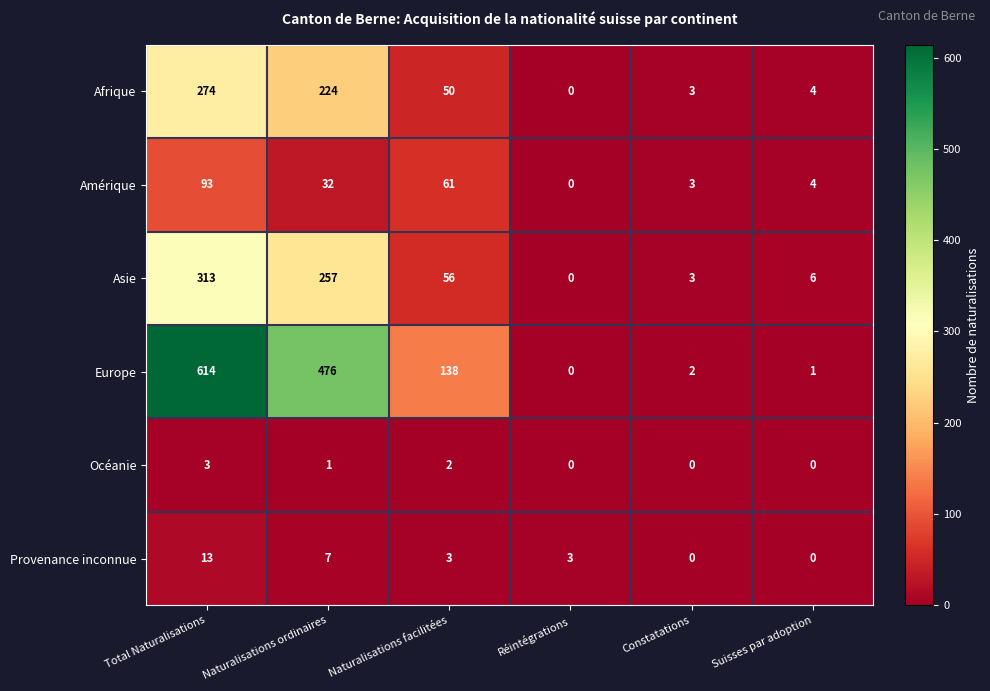

How many Provenance inconnue values are between 0 and 7?

5